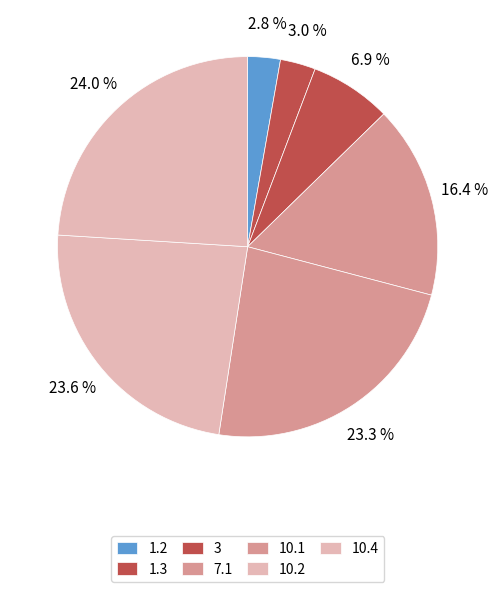

How many slices are in this pie chart?

7